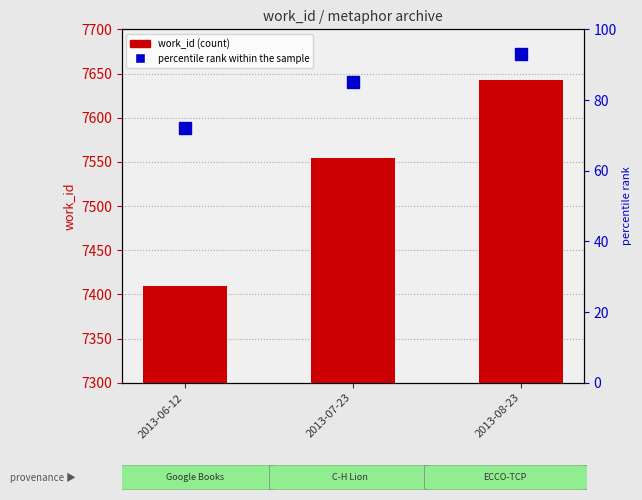

Which series has the largest total across all categories?

work_id